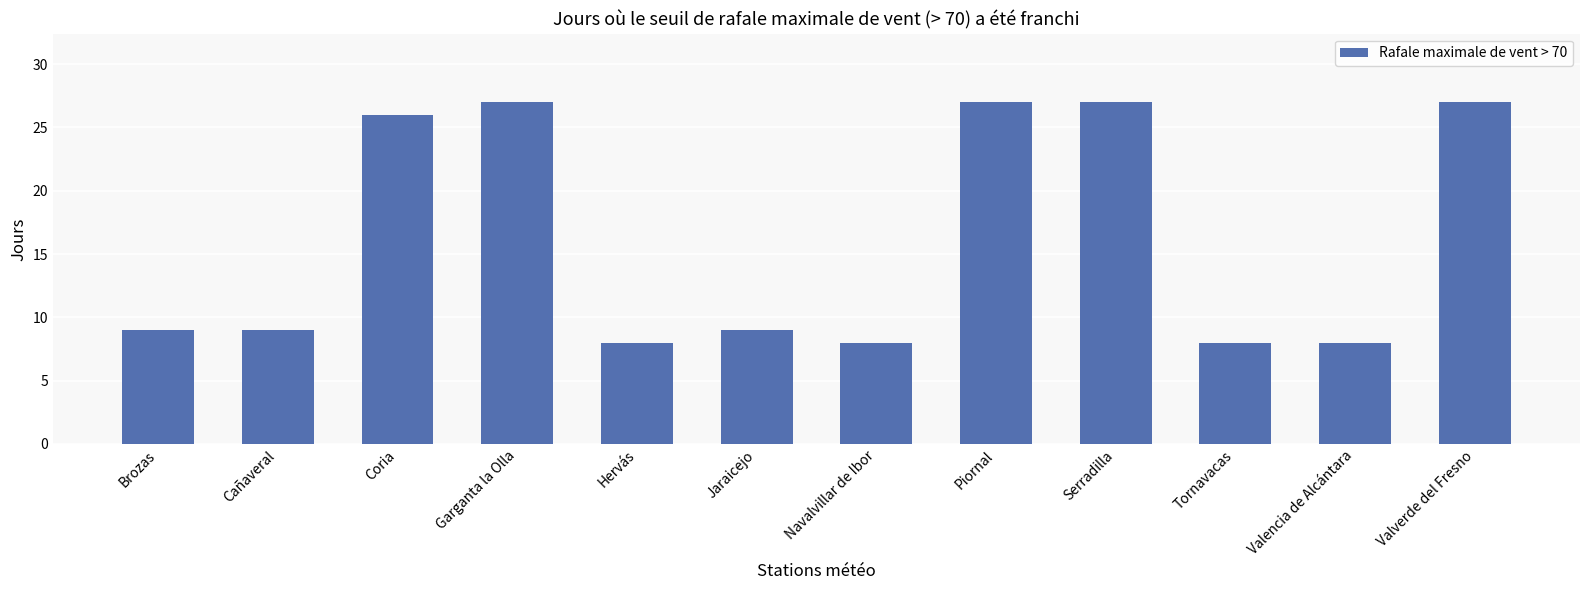

The chart shows a value of 3 at Navalvillar de Ibor. True or false?

False